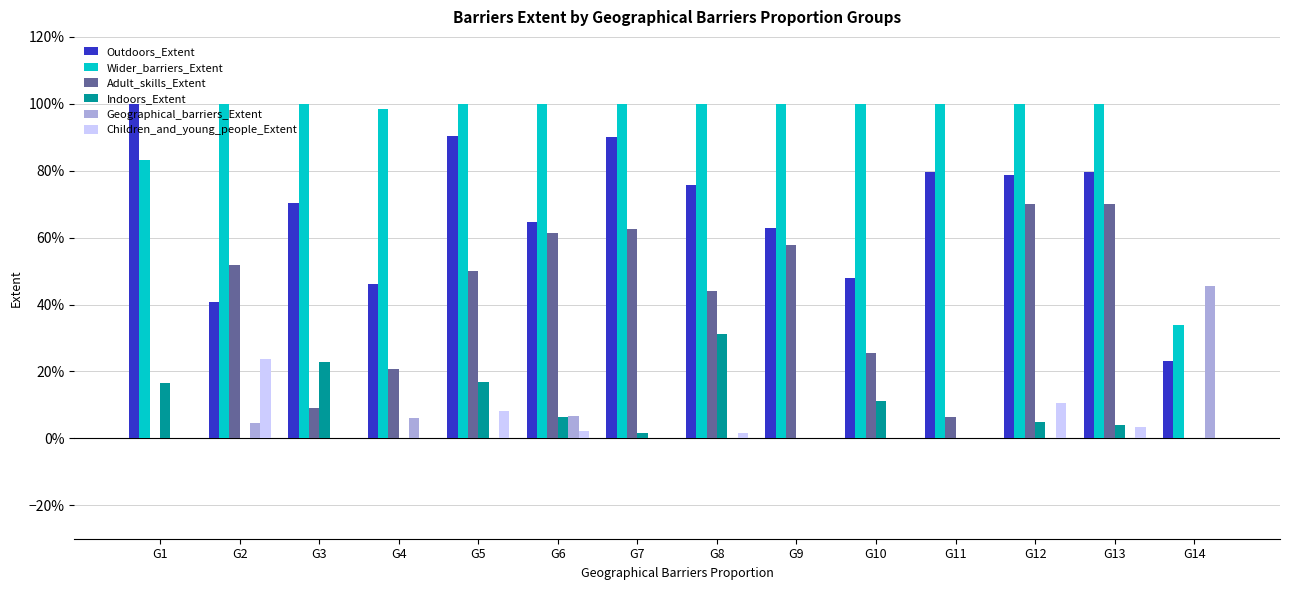

Rank the categories by Outdoors_Extent value from lowest to highest.

G14, G2, G4, G10, G9, G6, G3, G8, G12, G13, G11, G7, G5, G1